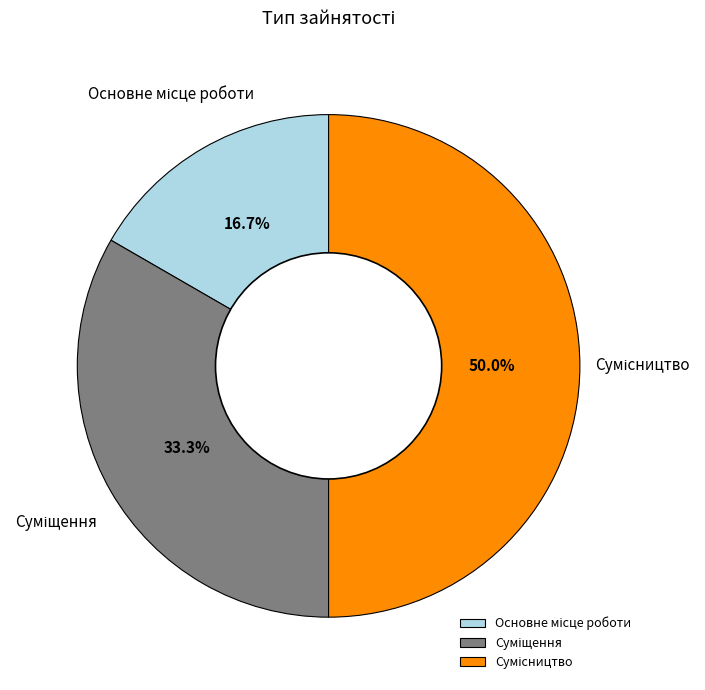

True or false: Сумісництво accounts for 50% of the total.

True